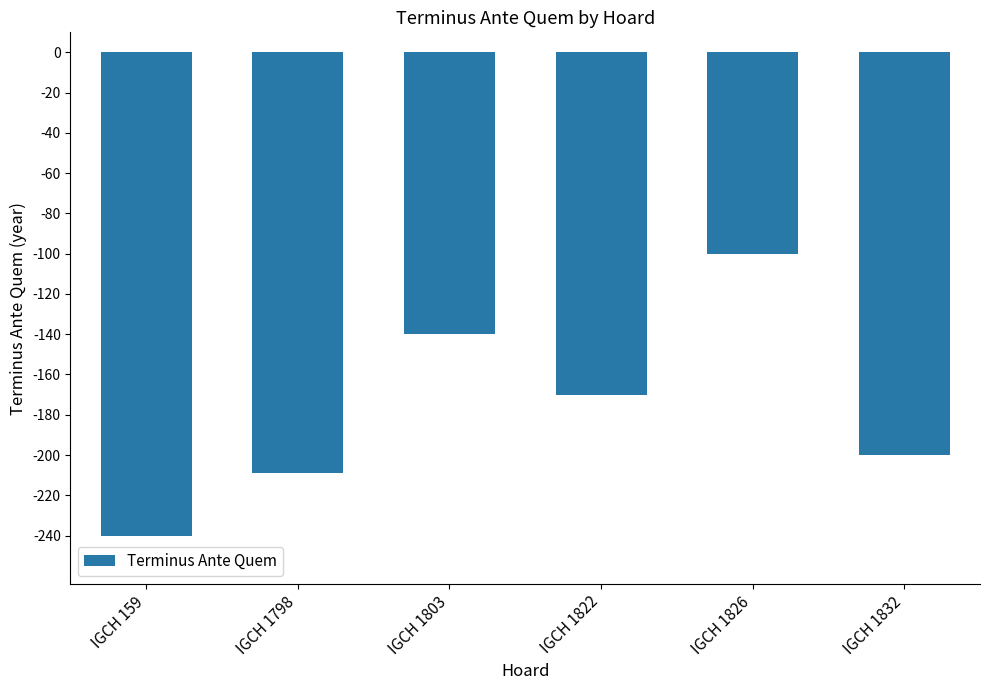

What is the greatest value displayed?

-100